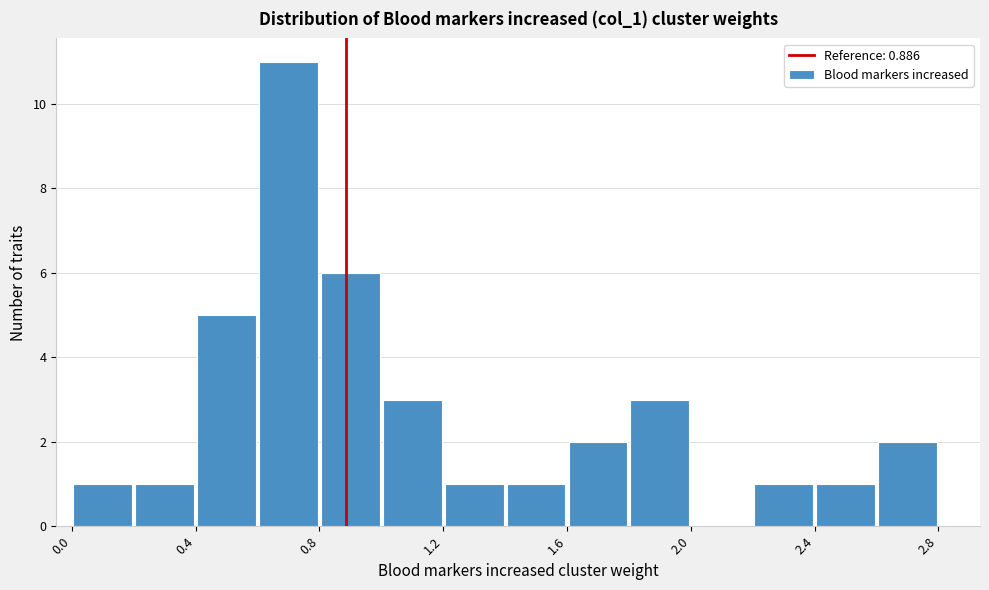

How tall is the bar that spans 0.2 to 0.4 on the x-axis? The values are not printed on the chart, so give them approximately, as read against the axis.

1